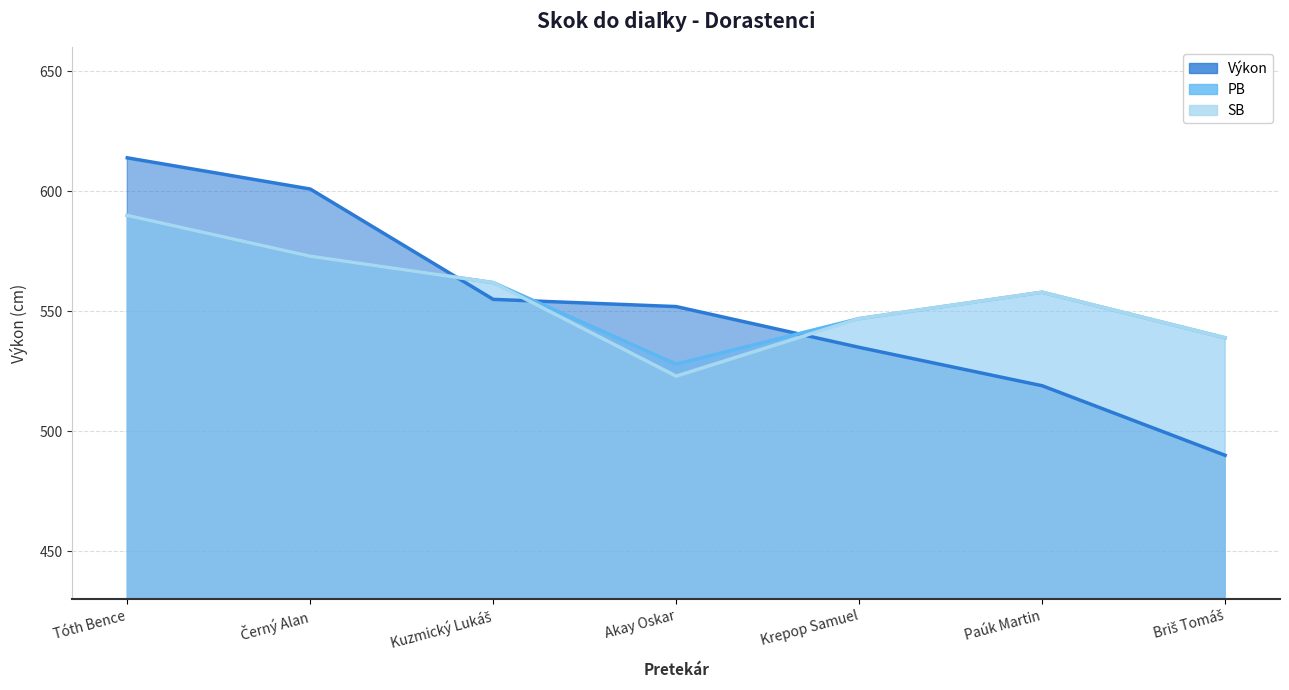

List the labels in order of PB value, largest first.

Tóth Bence, Černý Alan, Kuzmický Lukáš, Paúk Martin, Krepop Samuel, Briš Tomáš, Akay Oskar